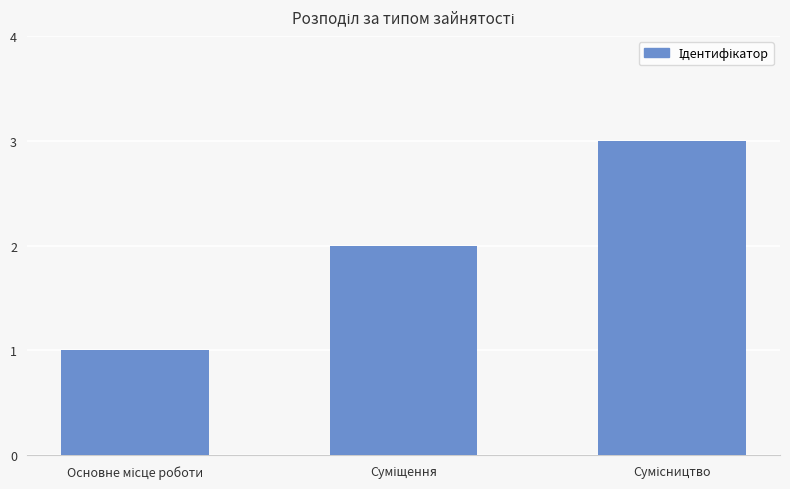

What is the greatest value displayed?

3